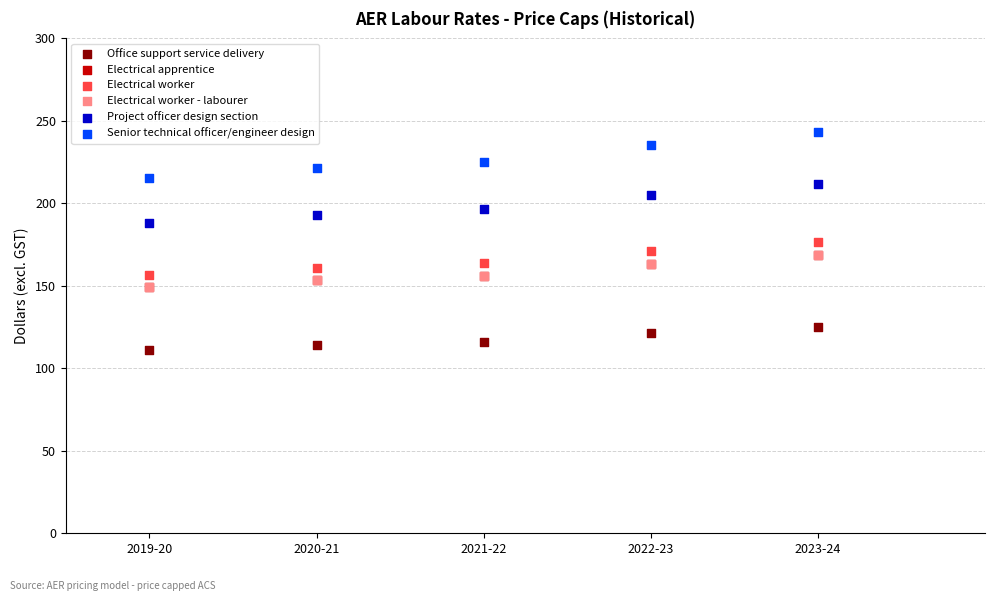

Which series reaches the maximum Y coordinate?

Senior technical officer/engineer design